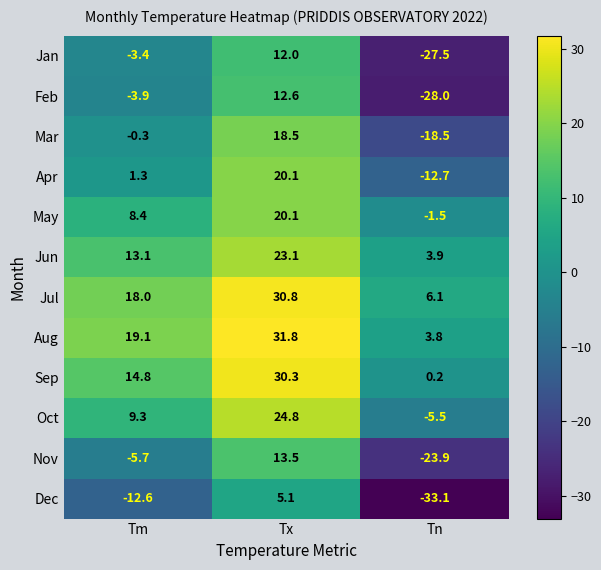

At which label is Oct closest to 9?

Tm